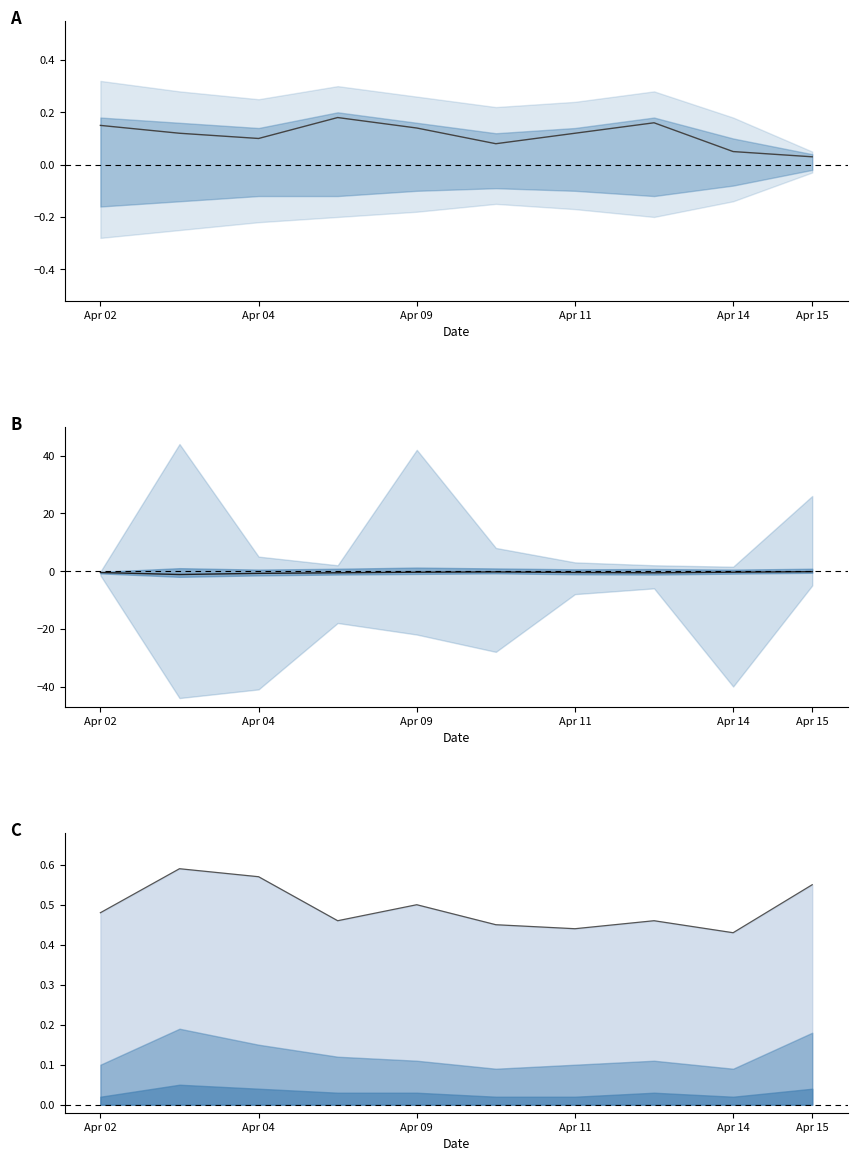

Which series has the widest spread of values?

center